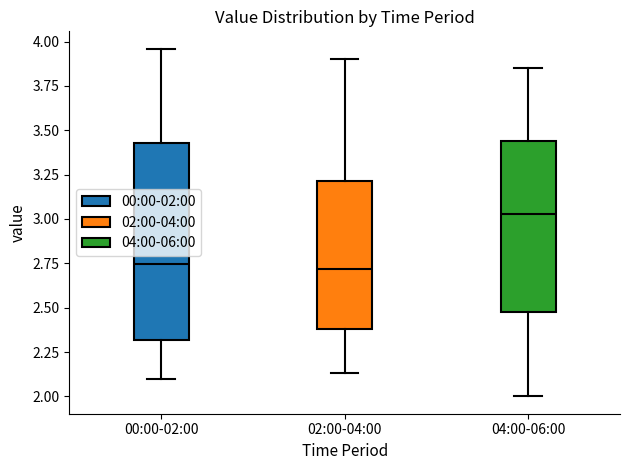

Reading left to right, transcribe this box plot: for each box, give where its median line is, the range the box spans, and where its two whiskers end, as read against the y-axis. The values are not printed on the chart, so give them approximately, as read against the axis.

00:00-02:00: median 2.75, box 2.30 to 3.45, whiskers 2.10 to 3.95
02:00-04:00: median 2.70, box 2.40 to 3.20, whiskers 2.15 to 3.90
04:00-06:00: median 3.05, box 2.50 to 3.45, whiskers 2.00 to 3.85